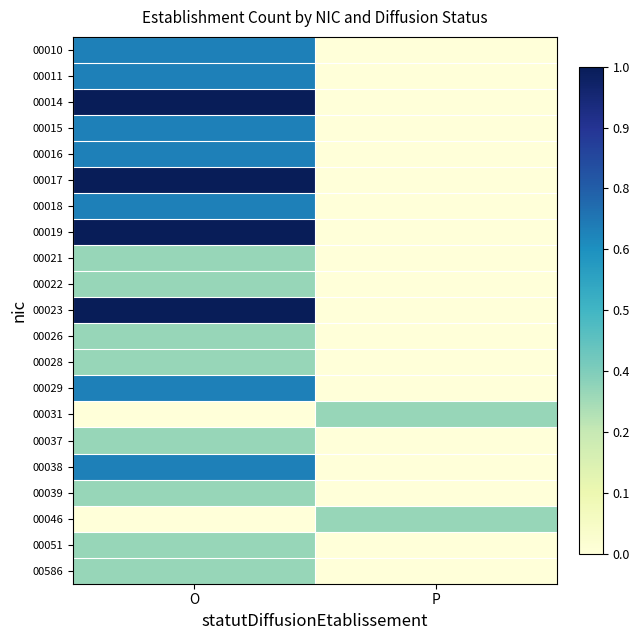

Count the number of data series in this chart.

21